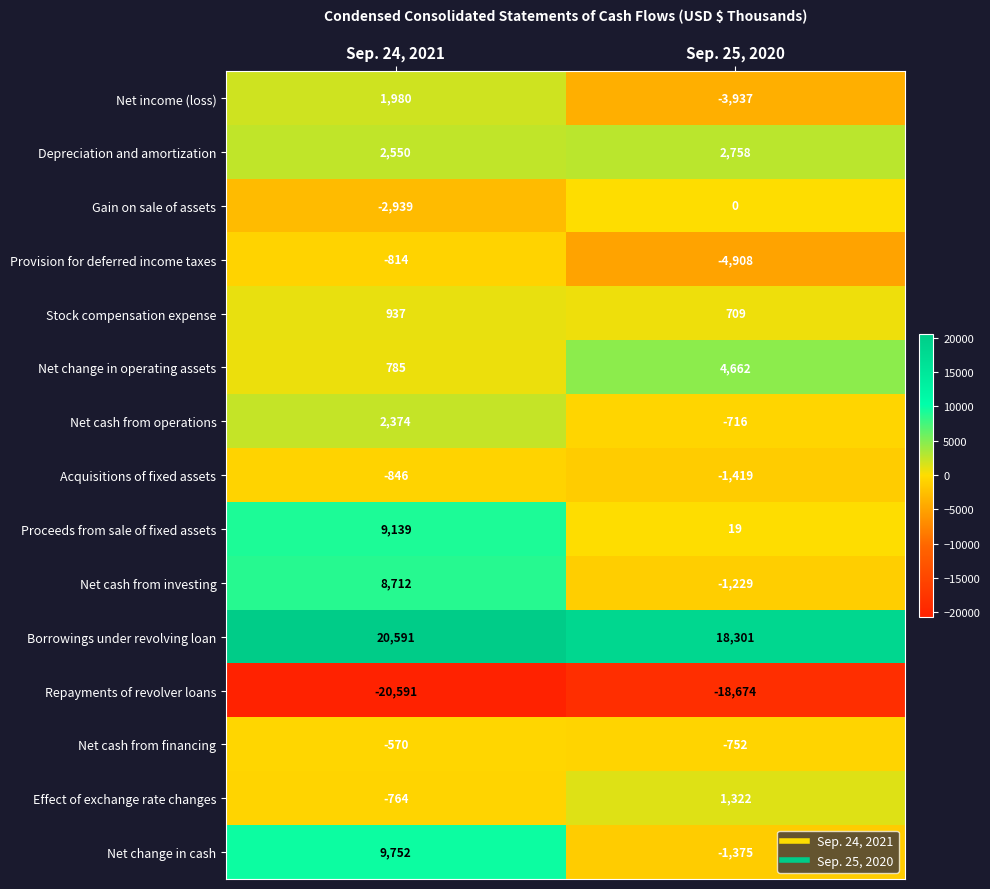

At which label is Net income (loss) closest to -978?

Sep. 24, 2021